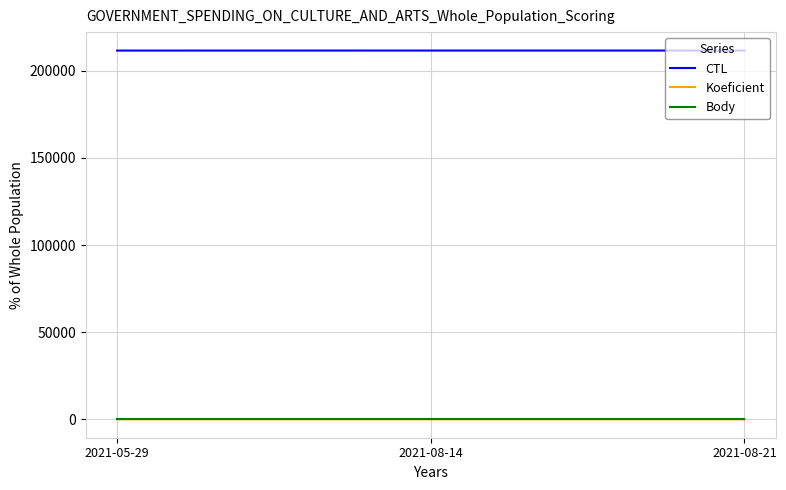

The Body series shows 2 at 2021-05-29. True or false?

True